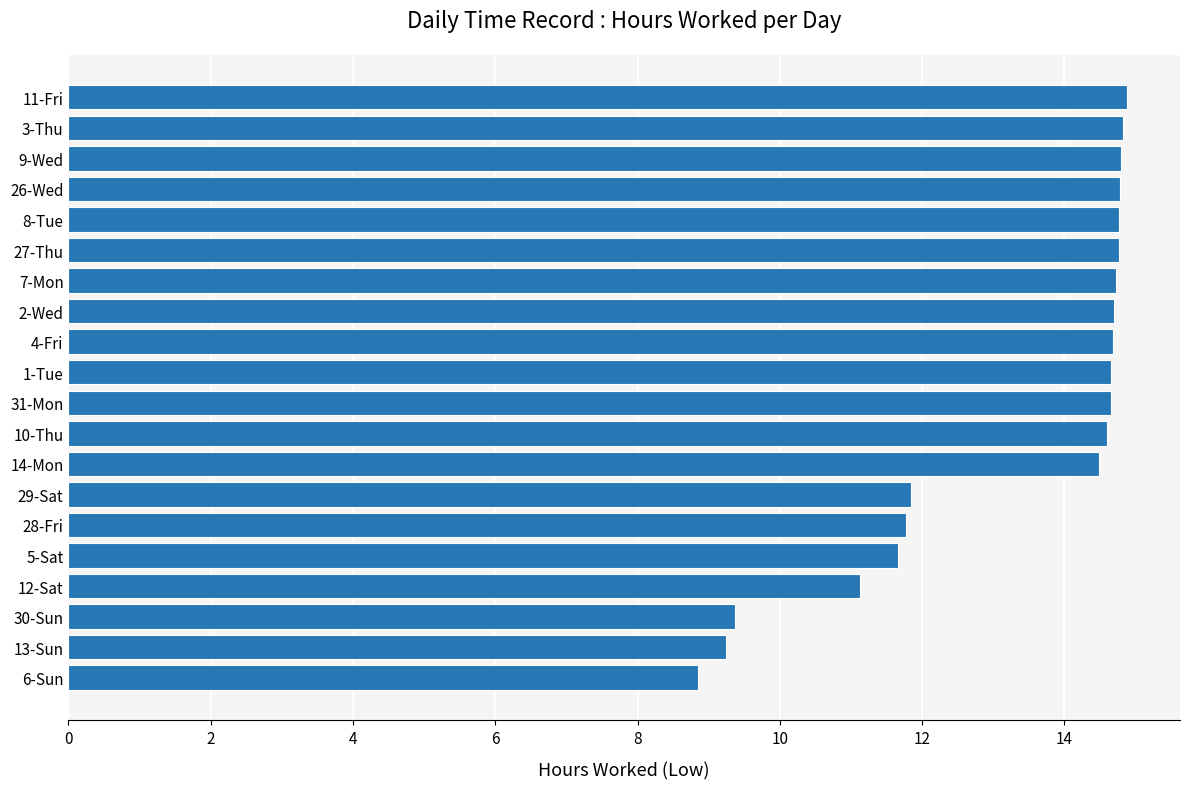

Which has a higher value, 12-Sat or 9-Wed?

9-Wed